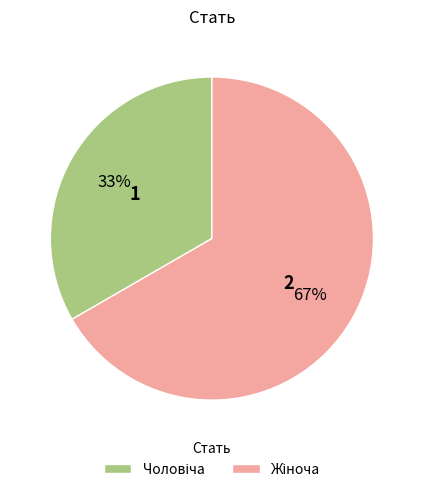

Is there a majority slice in this chart?

Yes